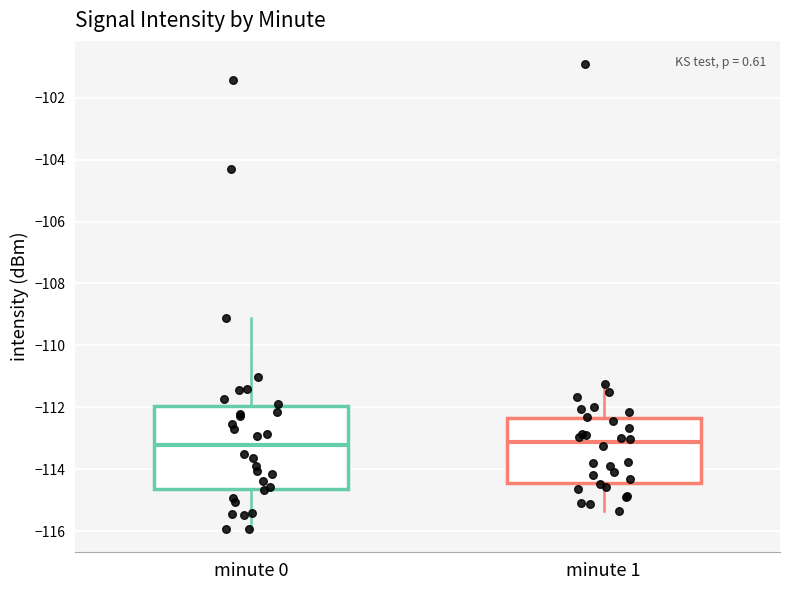

Reading left to right, transcribe this box plot: for each box, give where its median line is, the range the box spans, and where its two whiskers end, as read against the y-axis. The values are not printed on the chart, so give them approximately, as read against the axis.

minute 0: median -113.2, box -114.6 to -112.0, whiskers -116.0 to -109.2
minute 1: median -113.2, box -114.4 to -112.4, whiskers -115.4 to -111.2